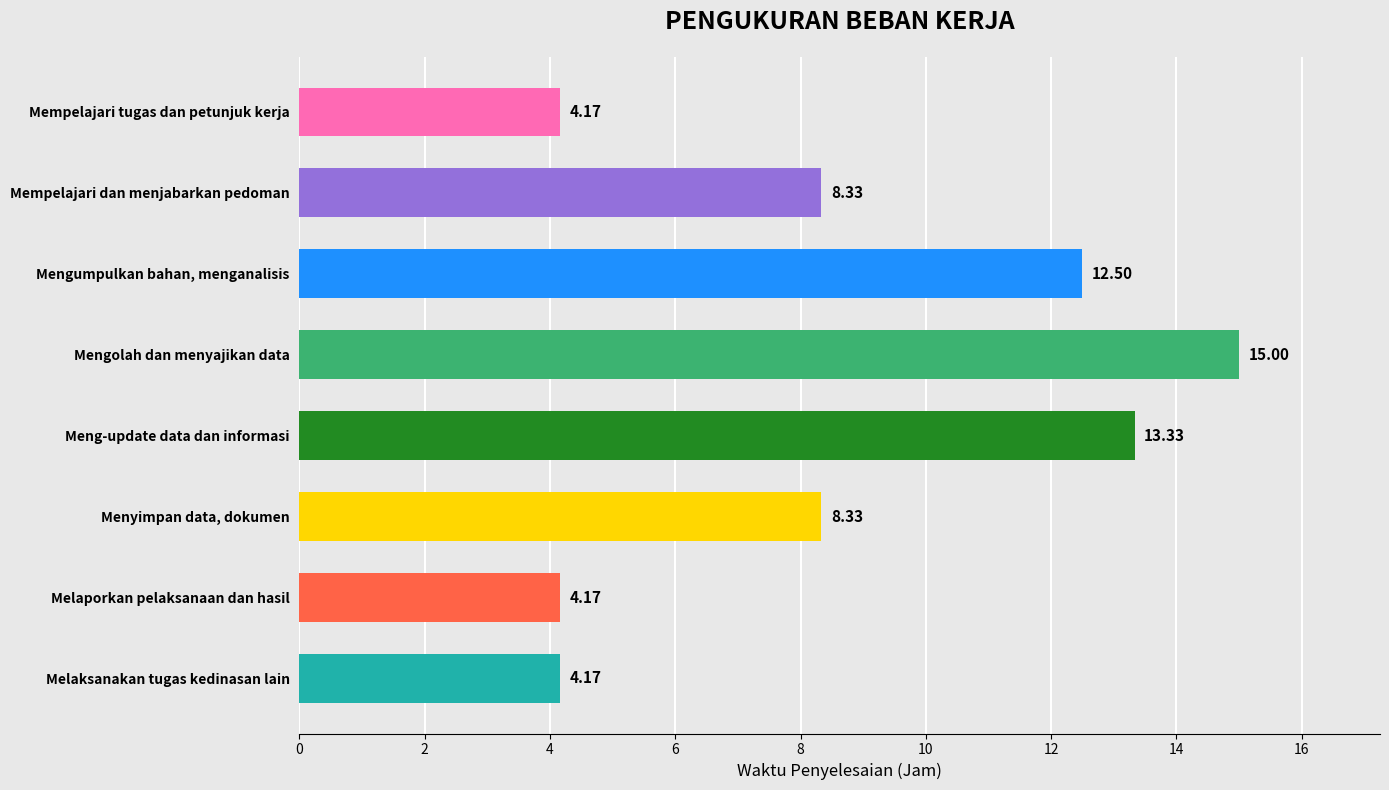

What is the label of the 1st bar from the bottom?

Melaksanakan tugas kedinasan lain